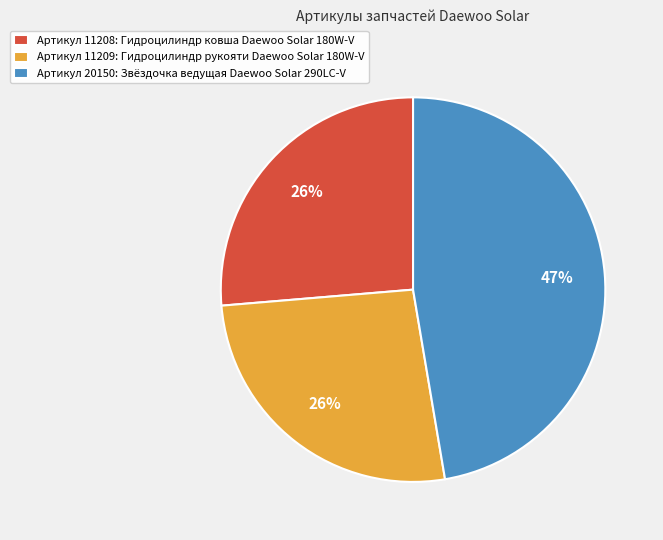

Do Артикул 11208: Гидроцилиндр ковша Daewoo Solar 180W-V and Артикул 11209: Гидроцилиндр рукояти Daewoo Solar 180W-V together represent more than half of the pie?

Yes